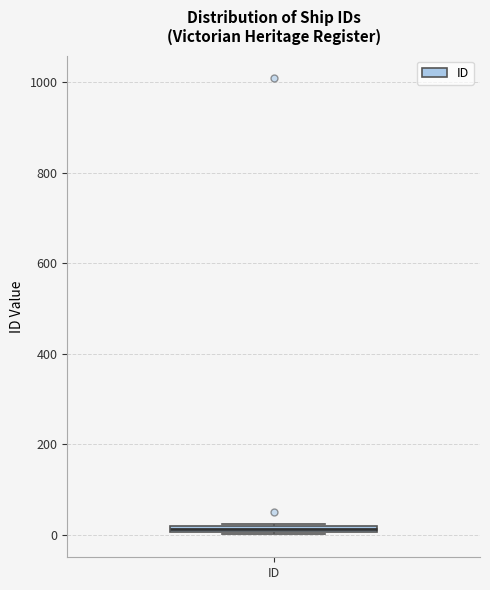

Where is the lower edge of the box for ID on the y-axis? The values are not printed on the chart, so give them approximately, as read against the axis.

0